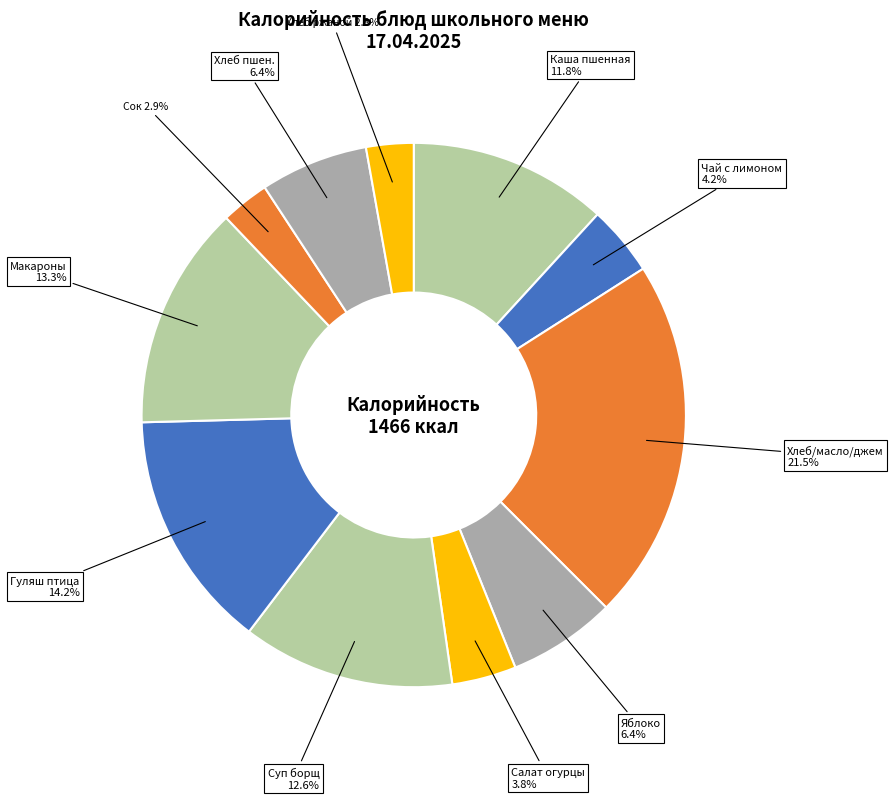

Is there a majority slice in this chart?

No